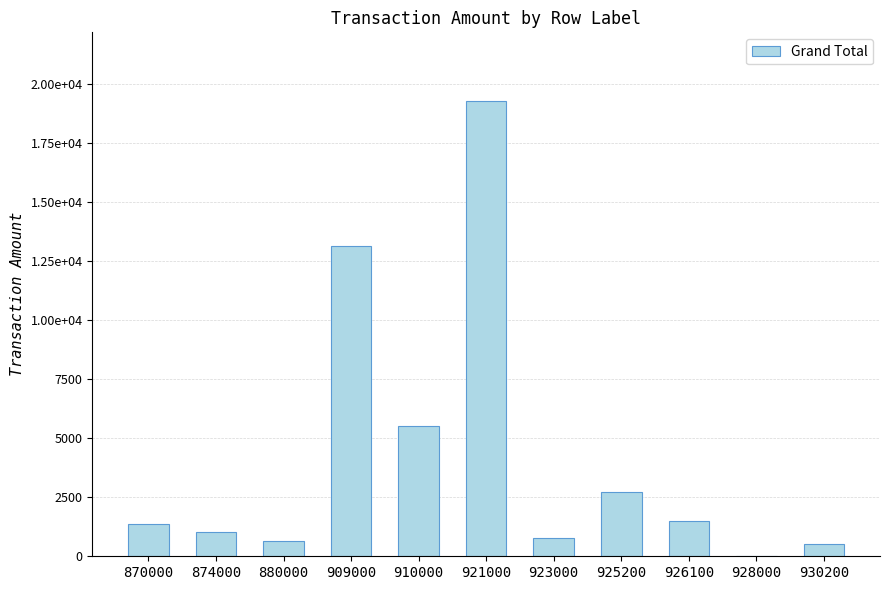

The value at 930200 is 536.8. True or false?

True